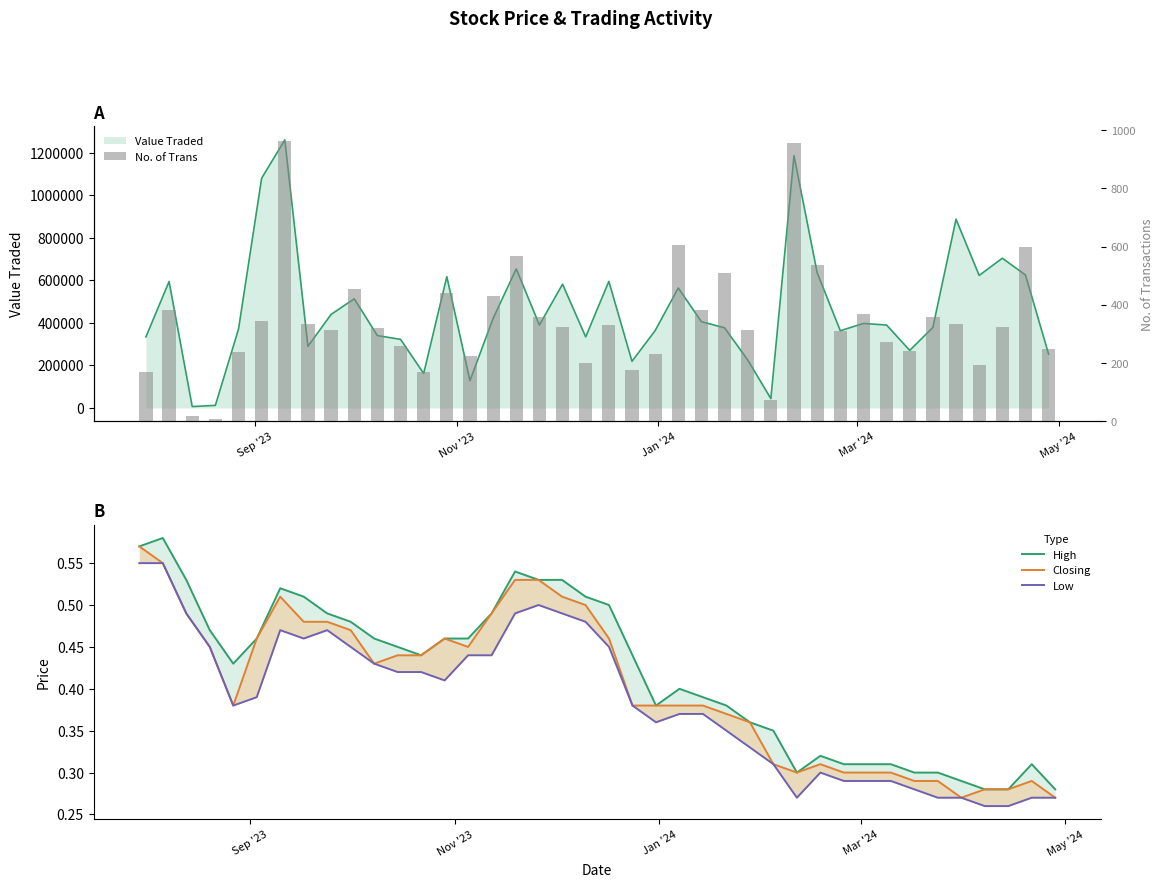

Is it true that No. of Trans equals 71.1 at 19?

False